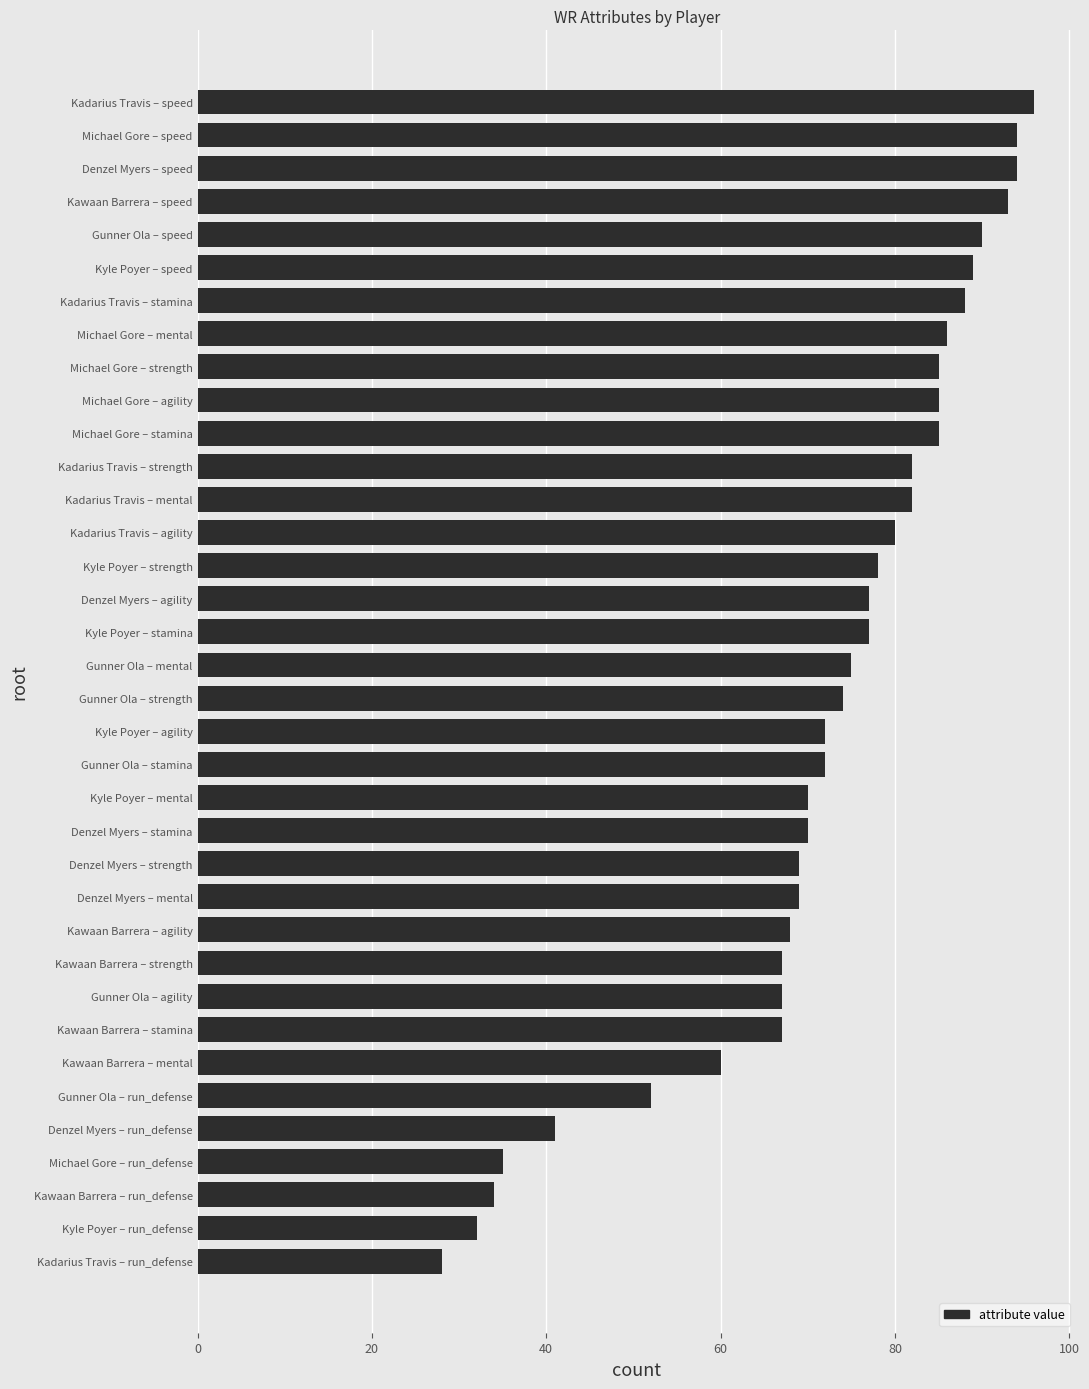

What is the difference between the maximum and minimum values?

68